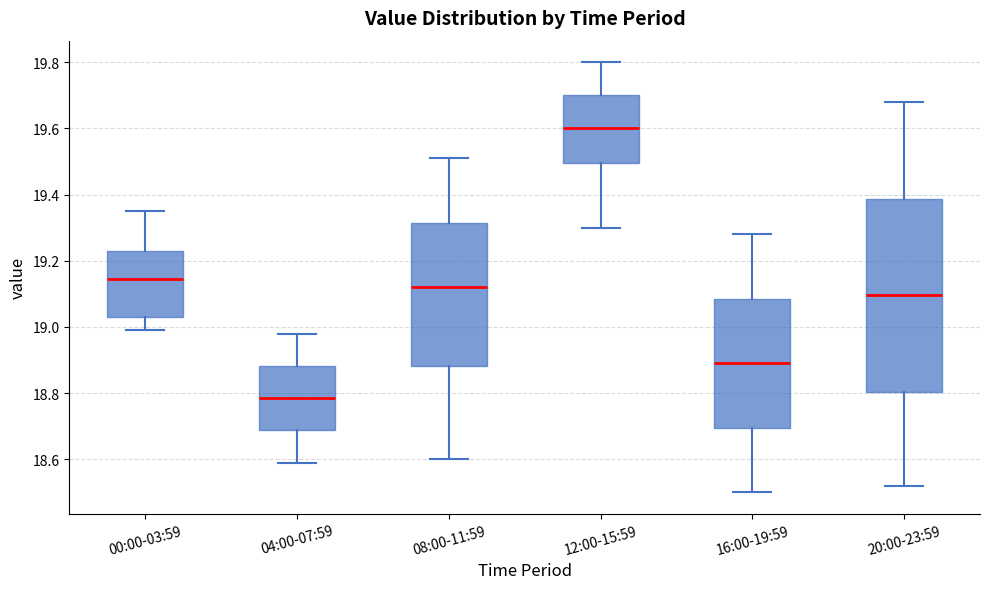

Which box has the highest median line?

12:00-15:59